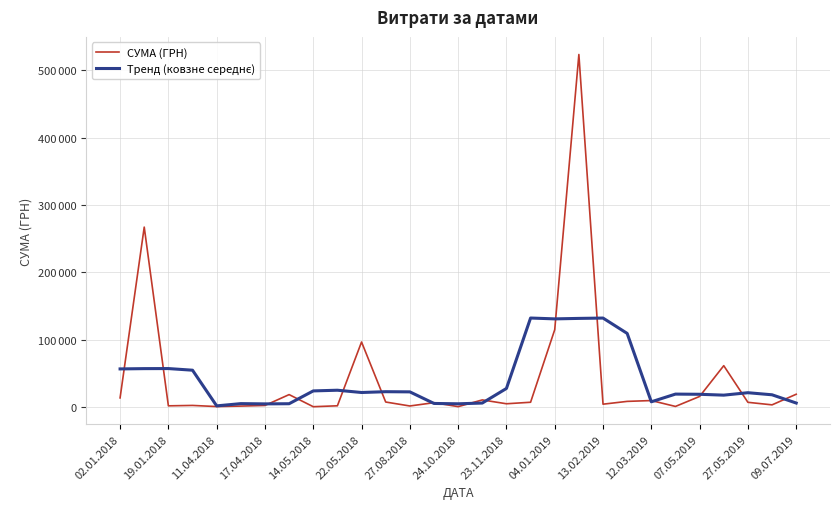

How many categories are shown in the chart?

29